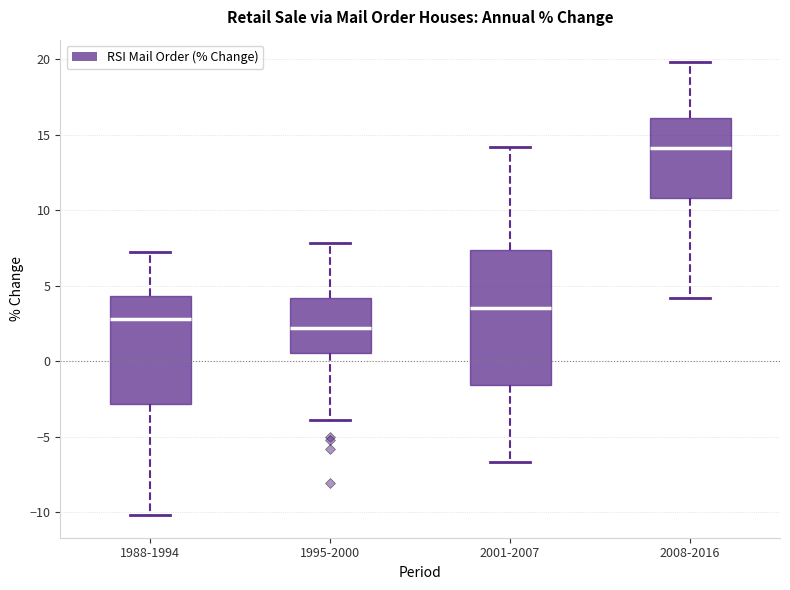

Reading left to right, read every box against the y-axis: the position of its median line, the range the box covers, and the ends of its whiskers. The values are not printed on the chart, so give them approximately, as read against the axis.

1988-1994: median 3.0, box -3.0 to 4.5, whiskers -10.0 to 7.0
1995-2000: median 2.0, box 0.5 to 4.0, whiskers -4.0 to 8.0
2001-2007: median 3.5, box -1.5 to 7.5, whiskers -6.5 to 14.0
2008-2016: median 14.0, box 11.0 to 16.0, whiskers 4.0 to 20.0